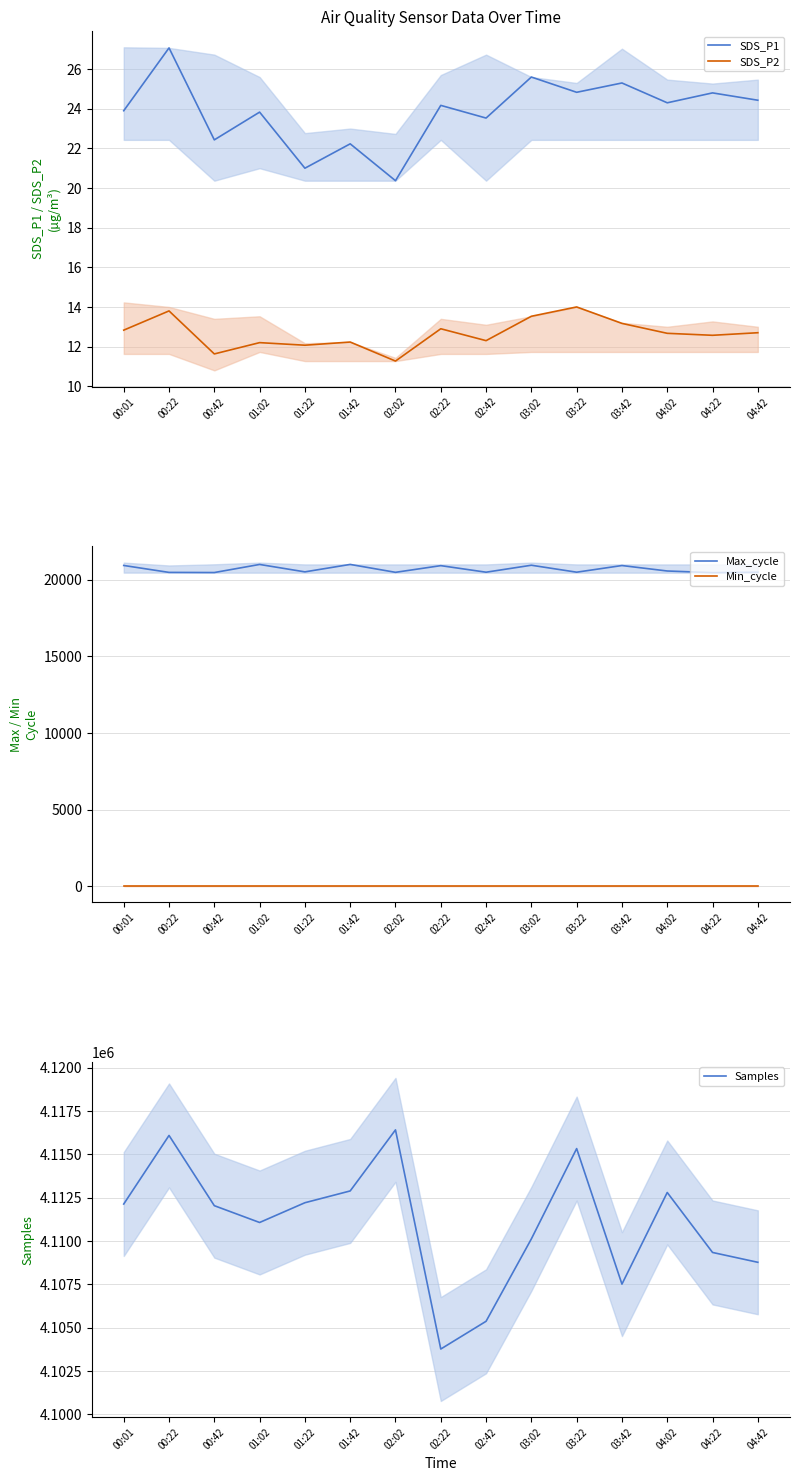

What is the value of the Samples point at the 15th from the left?

4108766.0